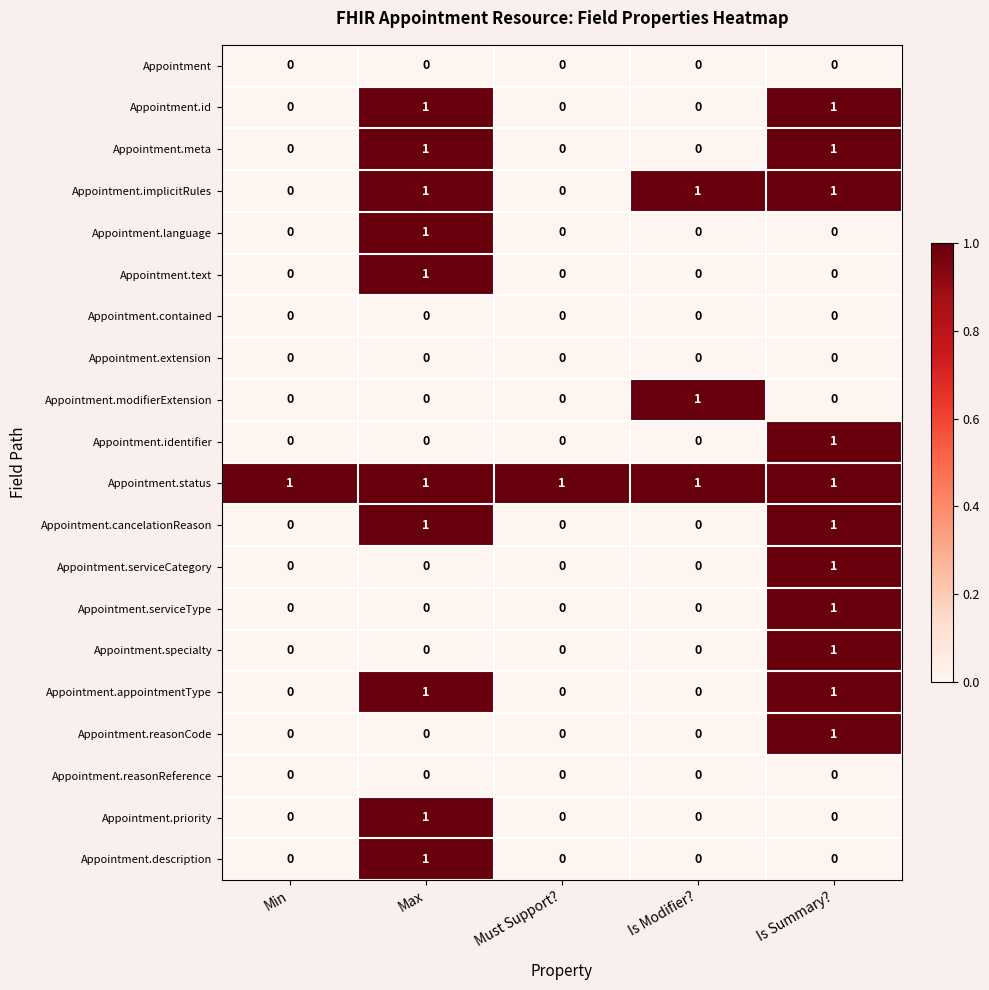

Which series has the largest total across all categories?

Appointment.status